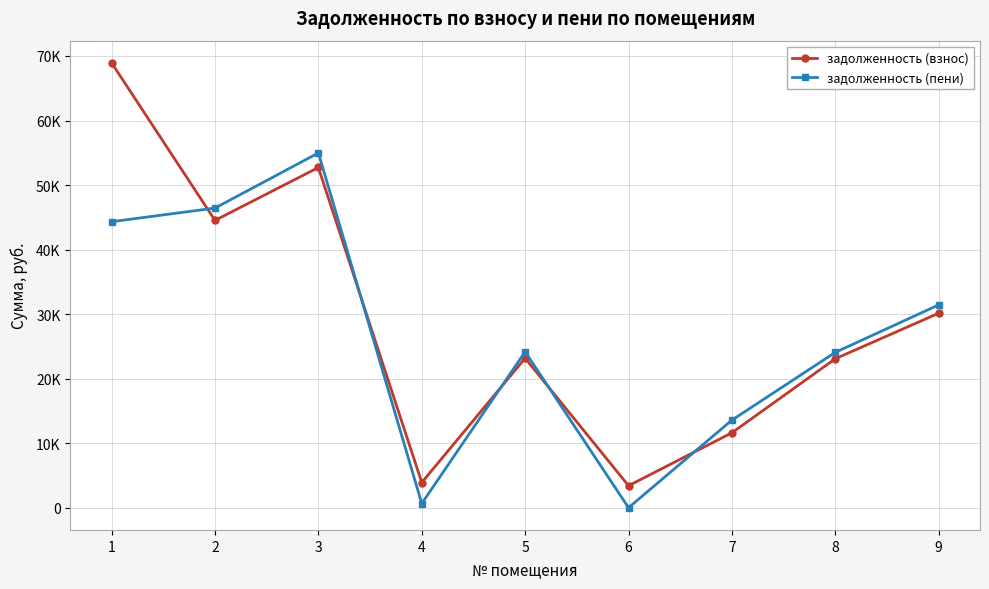

Is this an area chart (filled region under the line)?

No